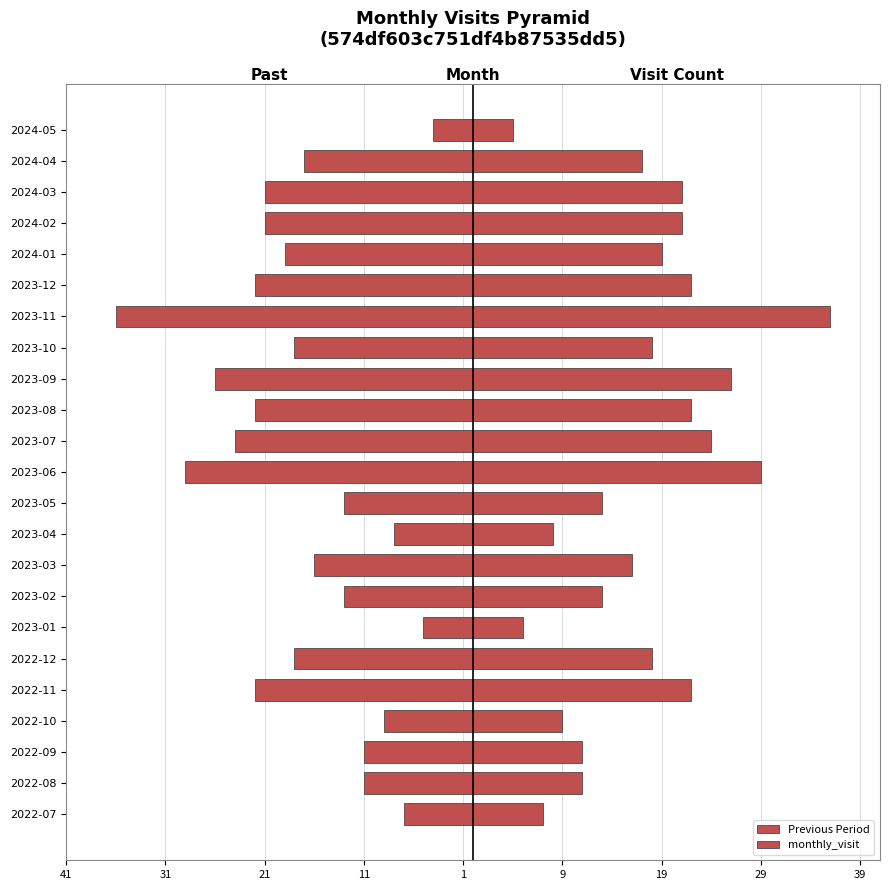

Reading right to left, what are all the values shown in this chart?

Previous Period: -4	-17	-21	-21	-19	-22	-36	-18	-26	-22	-24	-29	-13	-8	-16	-13	-5	-18	-22	-9	-11	-11	-7
monthly_visit: 4	17	21	21	19	22	36	18	26	22	24	29	13	8	16	13	5	18	22	9	11	11	7